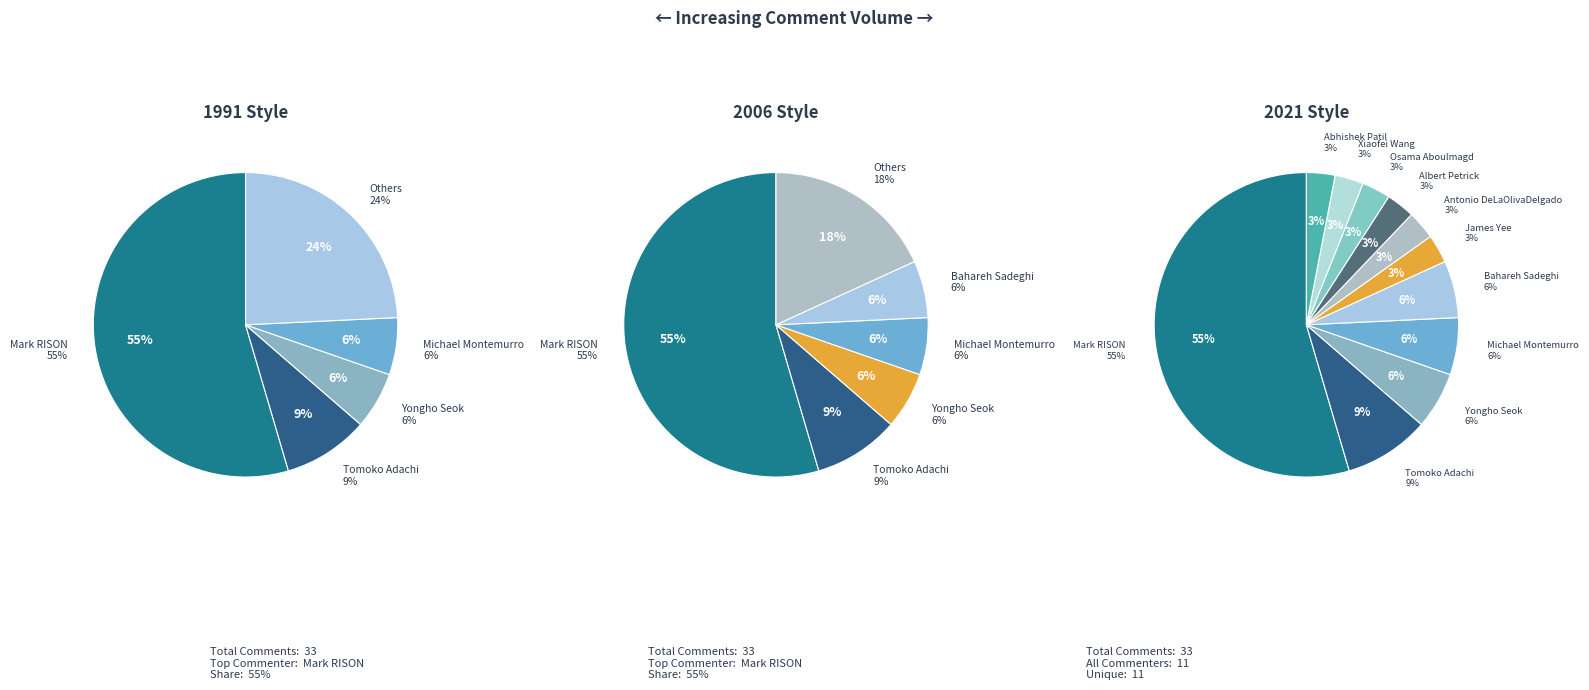

To the nearest percent, what percentage of the pie is Mark RISON?

55%